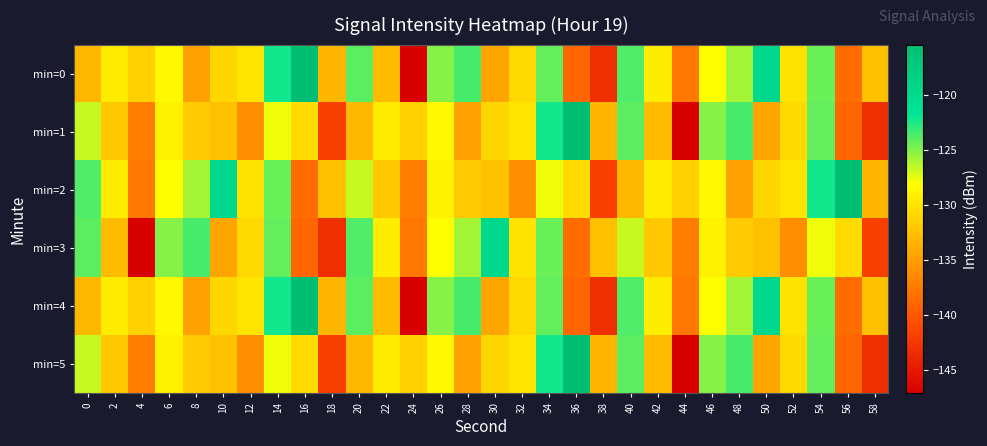

Which label corresponds to the smallest value in the chart?

24